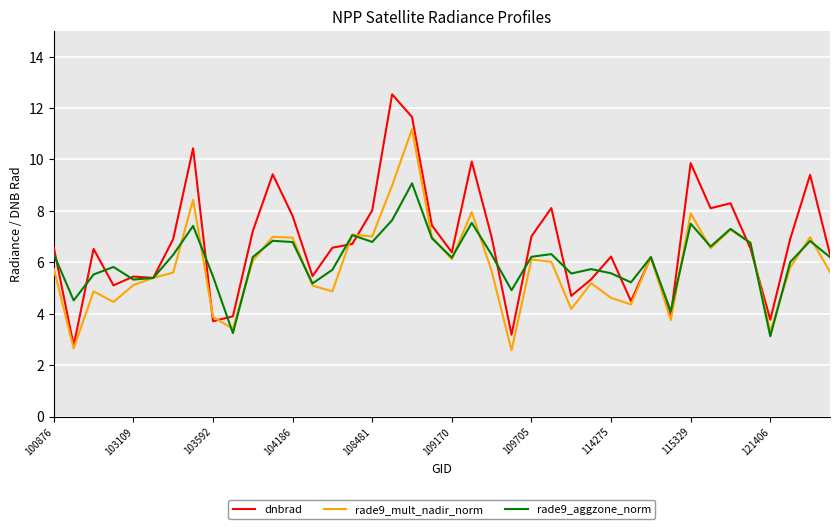

Which series has the largest range (max minus min)?

dnbrad